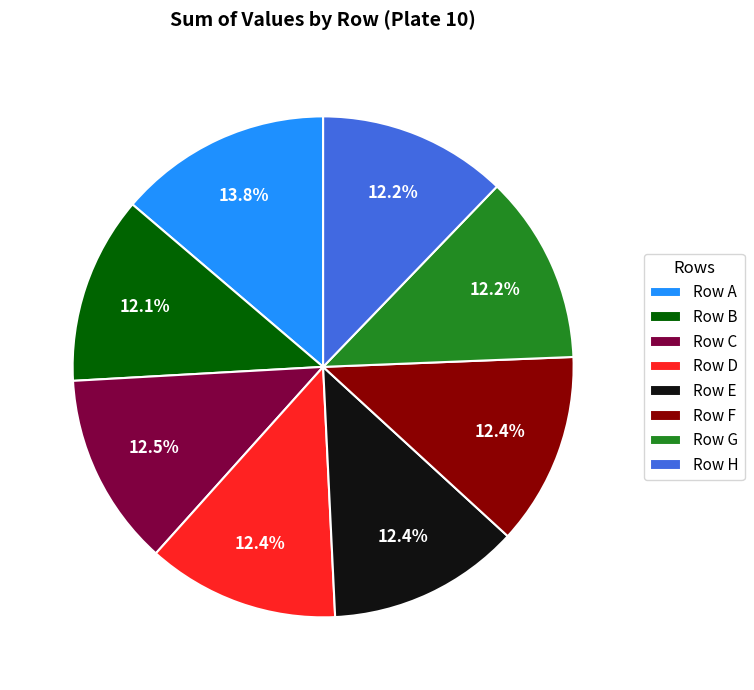

Which slice is the largest?

Row A